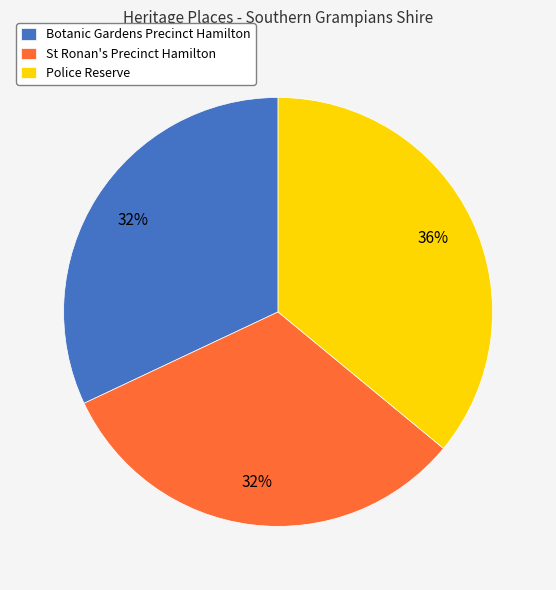

Does St Ronan's Precinct Hamilton account for over 50% of the chart?

No